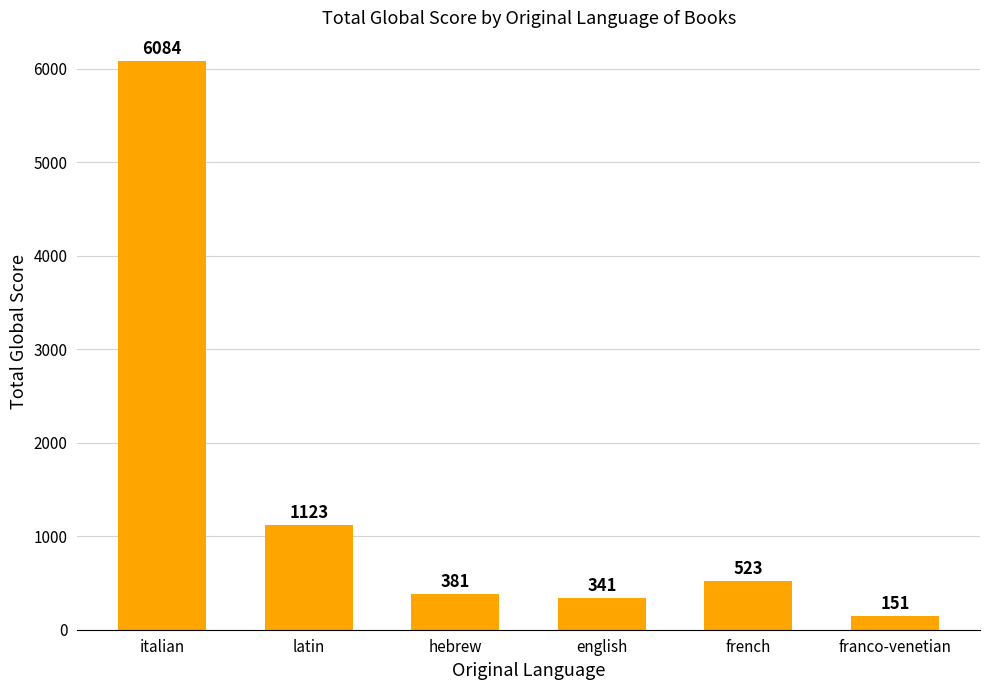

What is the difference between the second highest and minimum values?

972